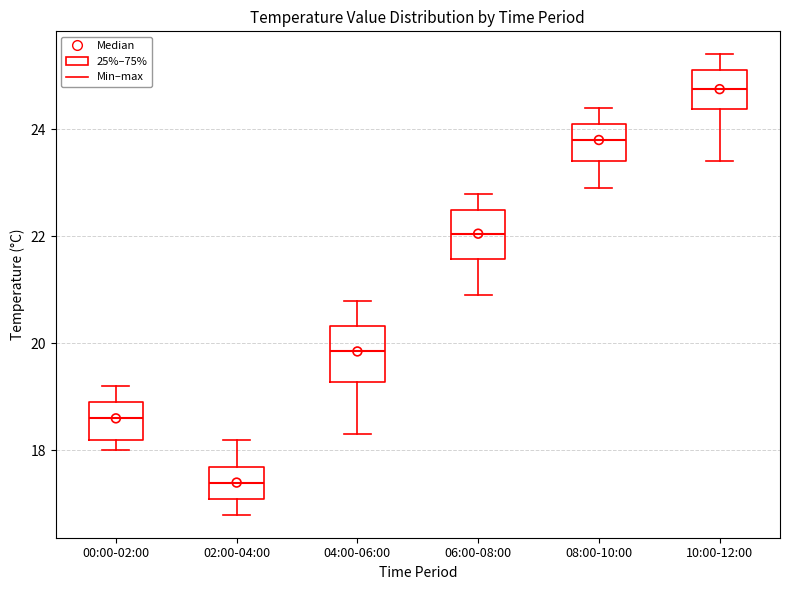

Where does the lower whisker of the box for 08:00-10:00 end on the y-axis? The values are not printed on the chart, so give them approximately, as read against the axis.

23.0